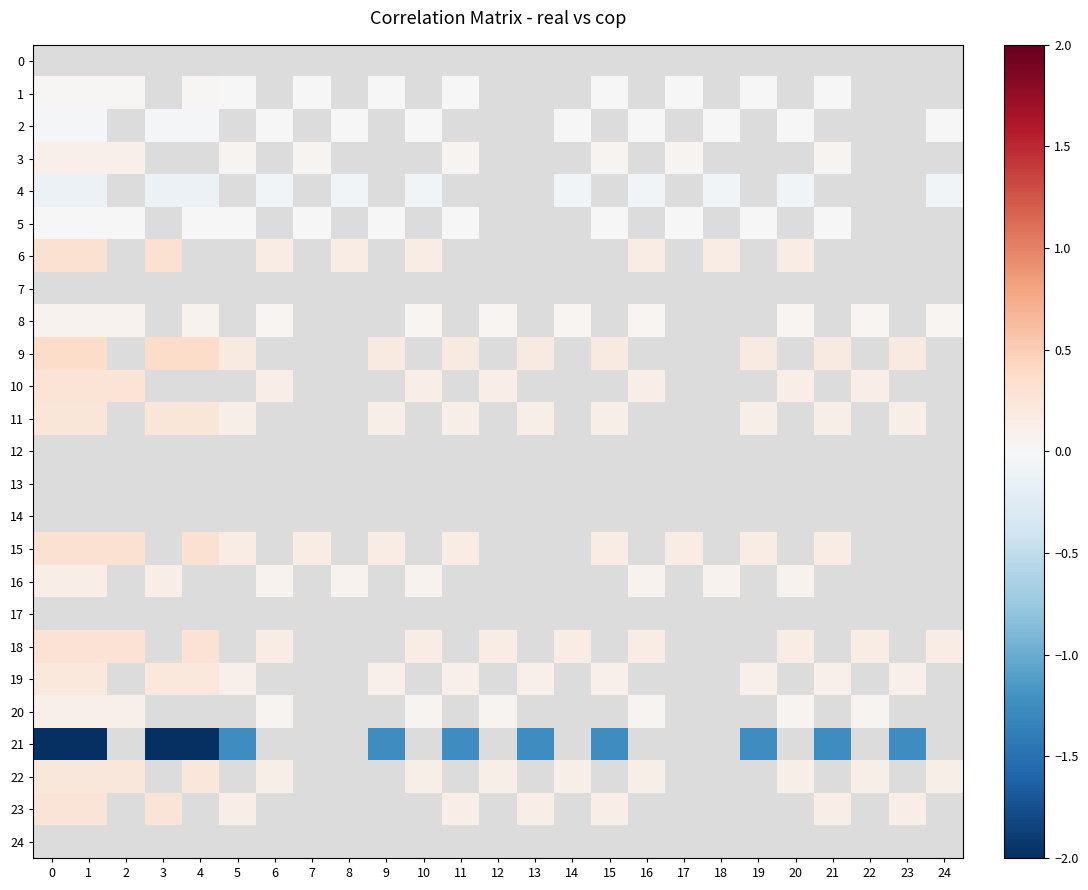

How many data points does each series have?

25